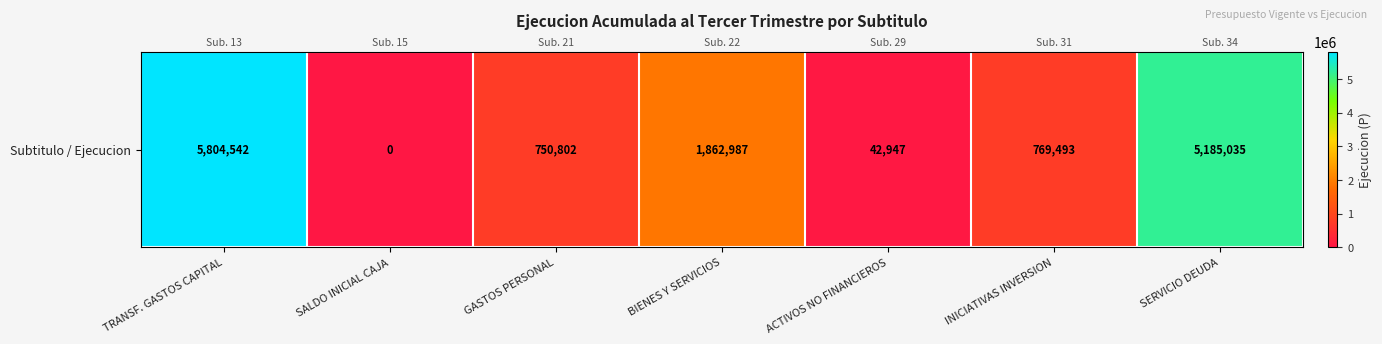

Where is the data nearest to the value 2902271?

BIENES Y SERVICIOS